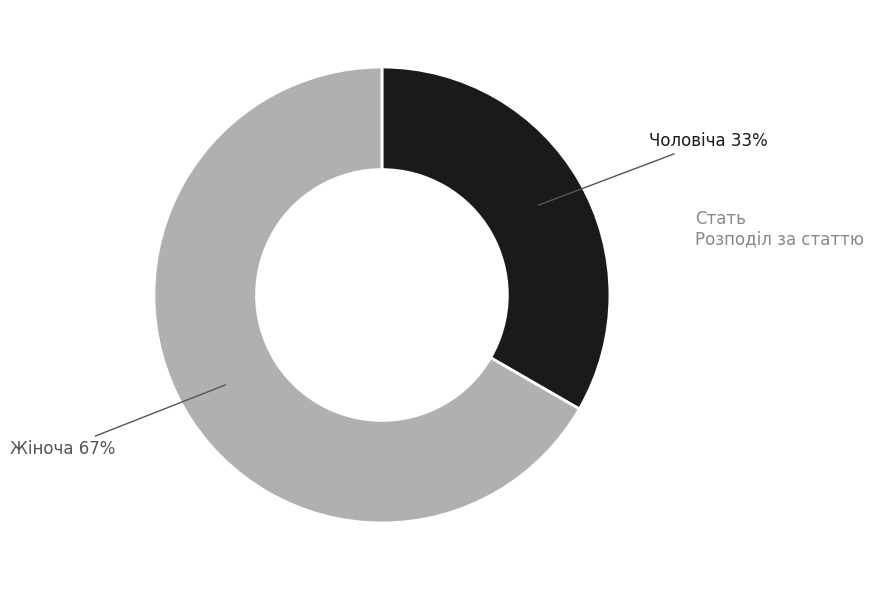

Which category has the smallest portion of the pie?

Чоловіча